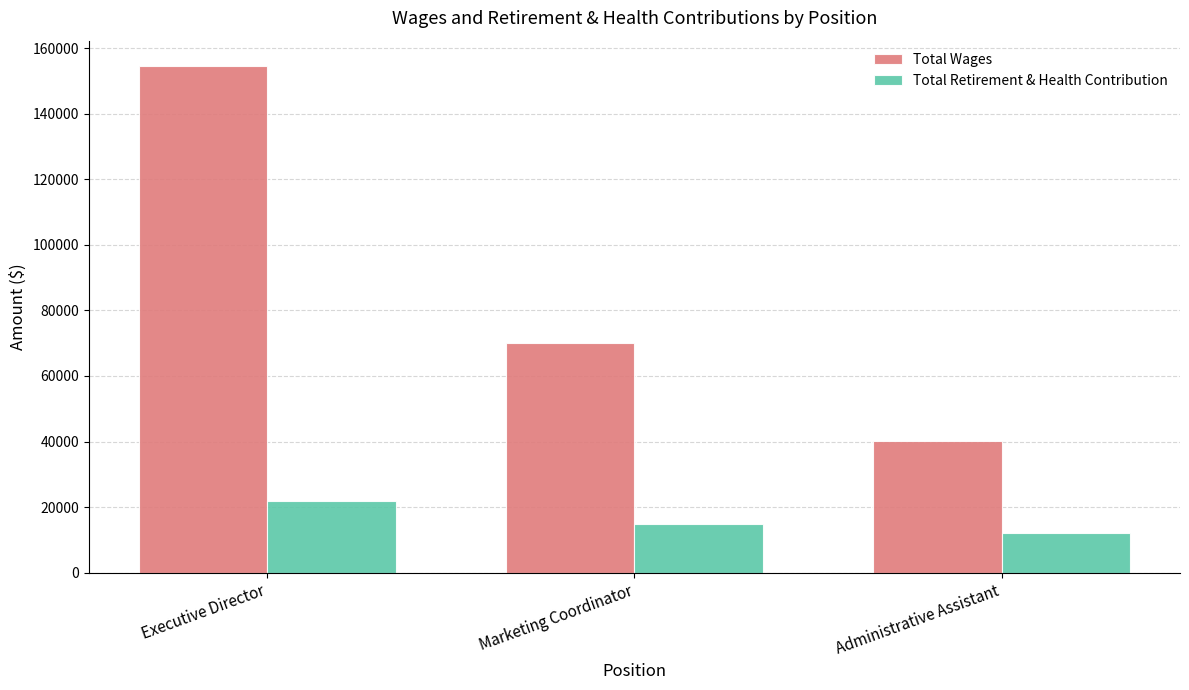

How many bars are there in each group?

2